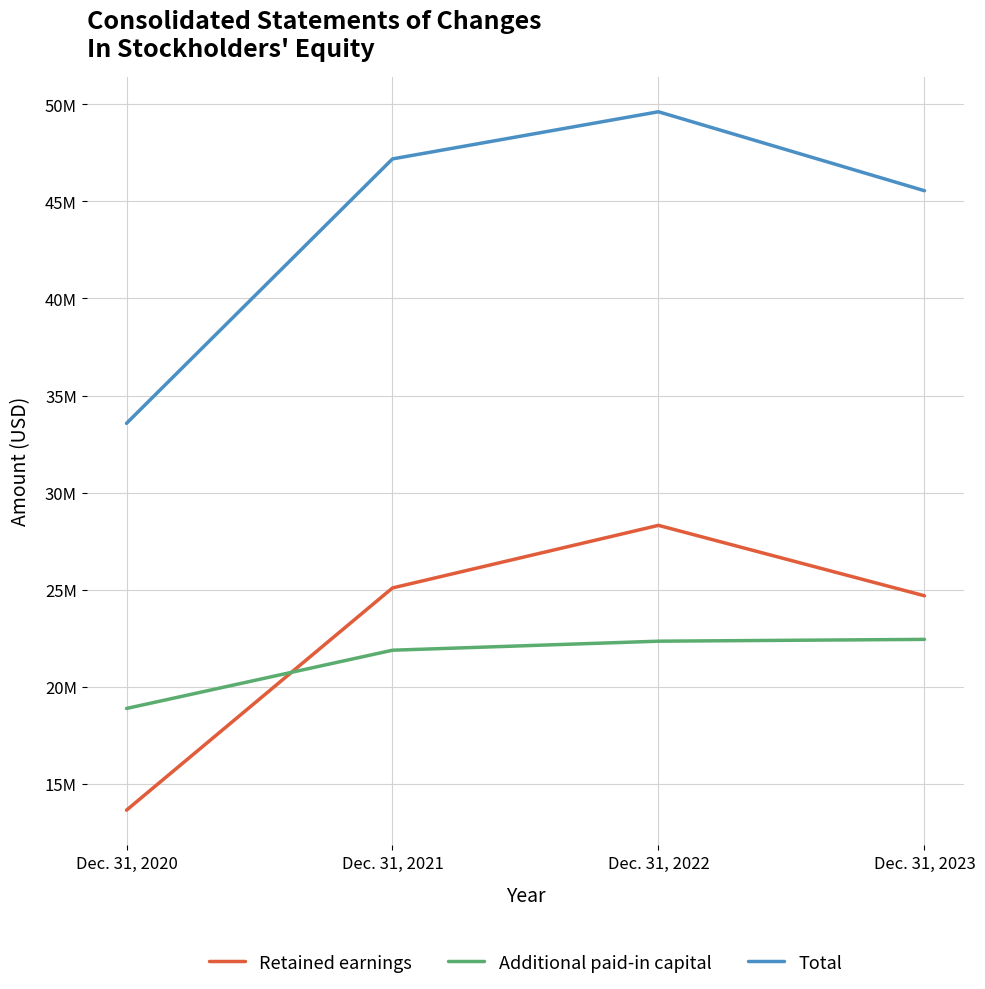

What are all the series names shown in the legend?

Retained earnings, Additional paid-in capital, Total